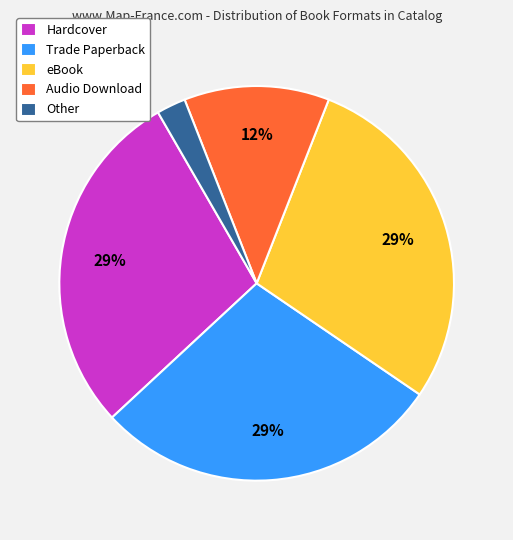

What percentage is the eBook slice, to the nearest percent?

29%